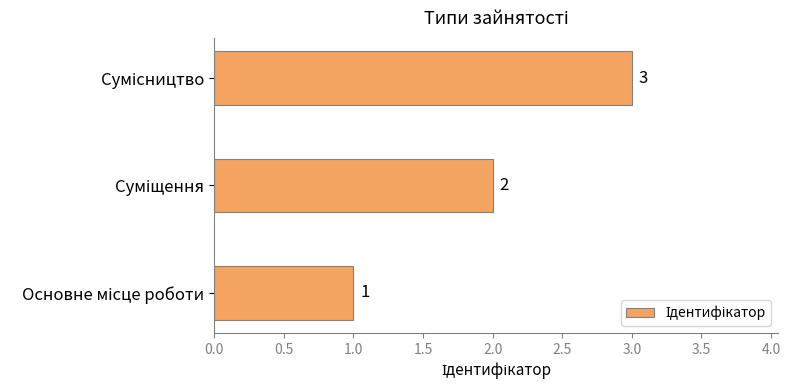

What is the greatest value displayed?

3